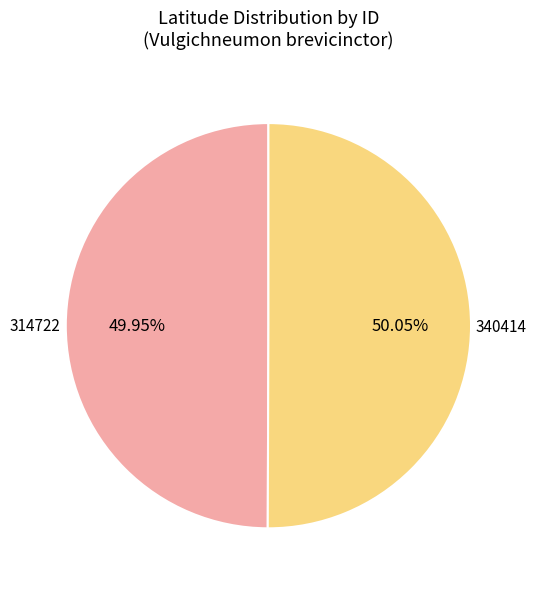

What is the total percentage of 314722 and 340414?

100.0%